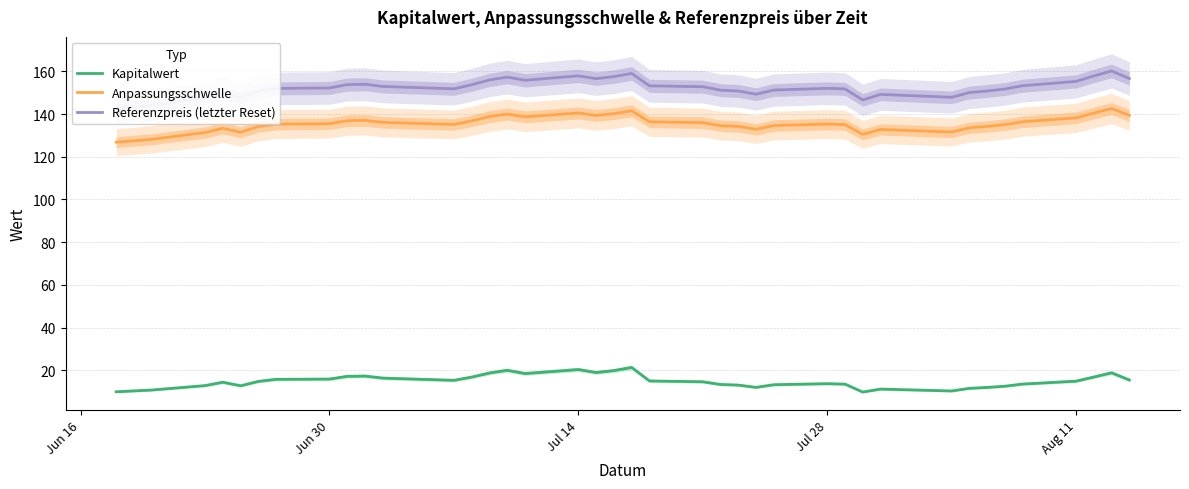

Which series has the largest range (max minus min)?

Referenzpreis (letzter Reset)